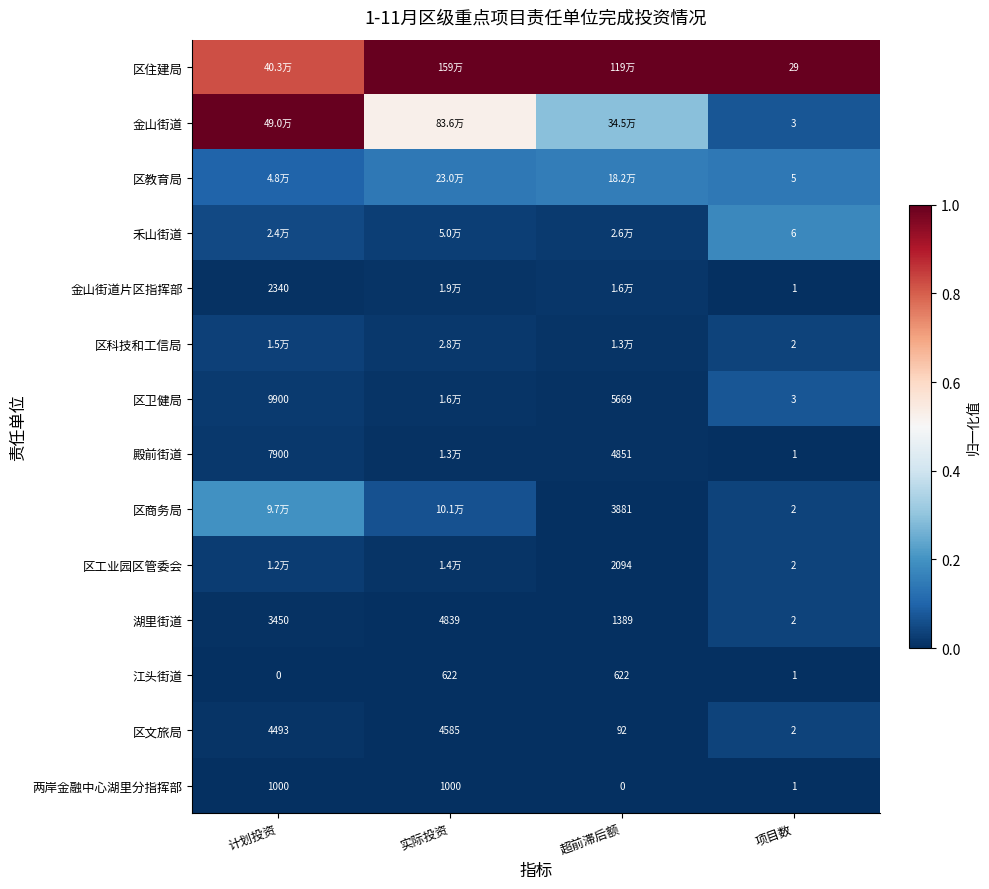

True or false: 金山街道 has a value of 1.0 at 计划投资.

True